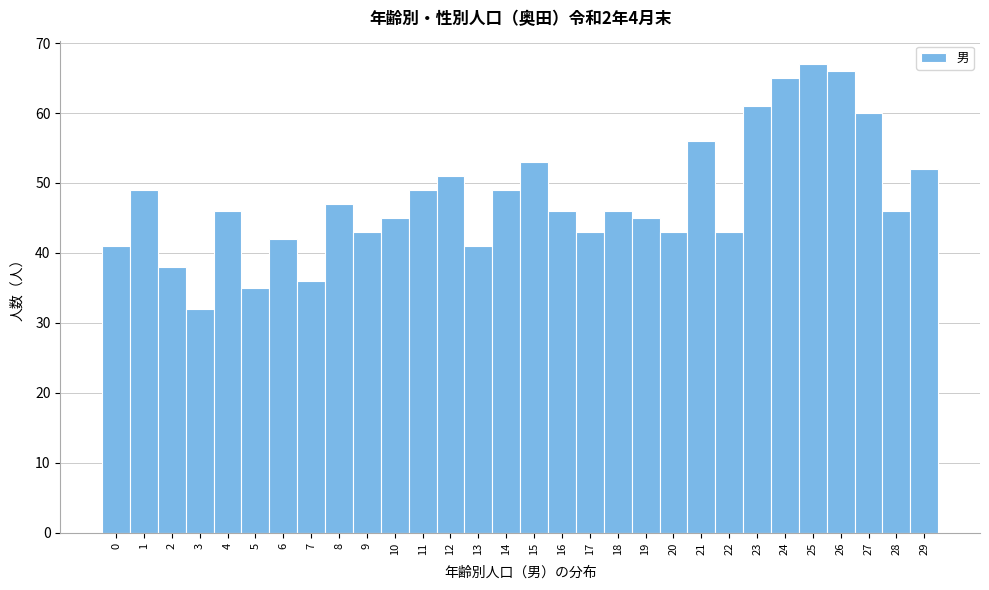

Reading left to right, list every bar in this chart as the range it spans on the x-axis followed by its height. The values are not printed on the chart, so give them approximately, as read against the axis.

-0.5 to 0.5: 41
0.5 to 1.5: 49
1.5 to 2.5: 38
2.5 to 3.5: 32
3.5 to 4.5: 46
4.5 to 5.5: 35
5.5 to 6.5: 42
6.5 to 7.5: 36
7.5 to 8.5: 47
8.5 to 9.5: 43
9.5 to 10.5: 45
10.5 to 11.5: 49
11.5 to 12.5: 51
12.5 to 13.5: 41
13.5 to 14.5: 49
14.5 to 15.5: 53
15.5 to 16.5: 46
16.5 to 17.5: 43
17.5 to 18.5: 46
18.5 to 19.5: 45
19.5 to 20.5: 43
20.5 to 21.5: 56
21.5 to 22.5: 43
22.5 to 23.5: 61
23.5 to 24.5: 65
24.5 to 25.5: 67
25.5 to 26.5: 66
26.5 to 27.5: 60
27.5 to 28.5: 46
28.5 to 29.5: 52